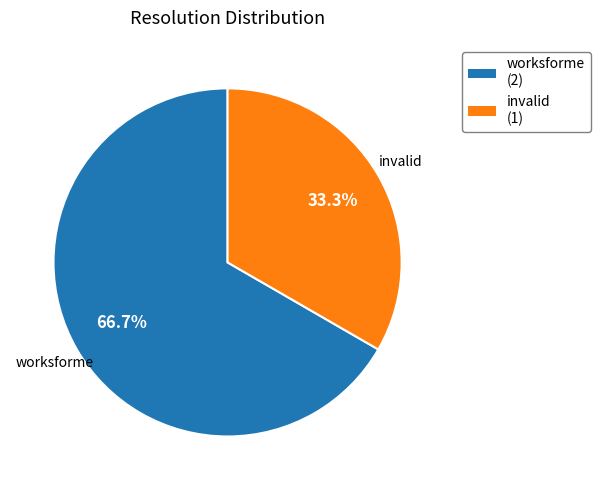

Is there a majority slice in this chart?

Yes